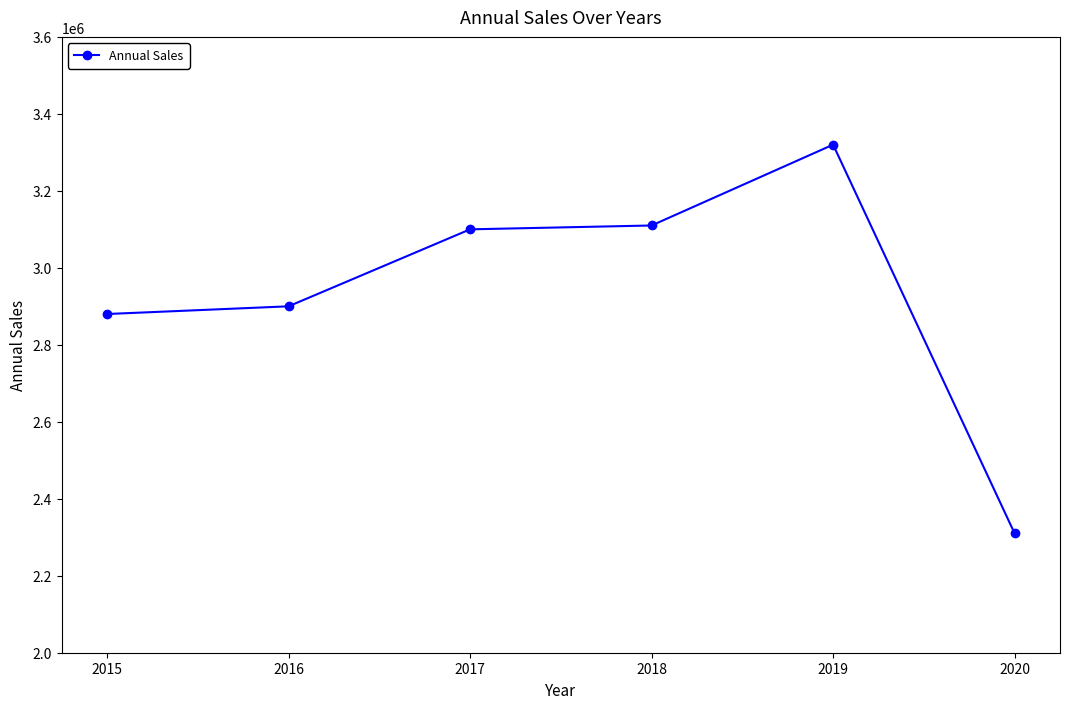

What is the value of the 1st point from the left?

2880000